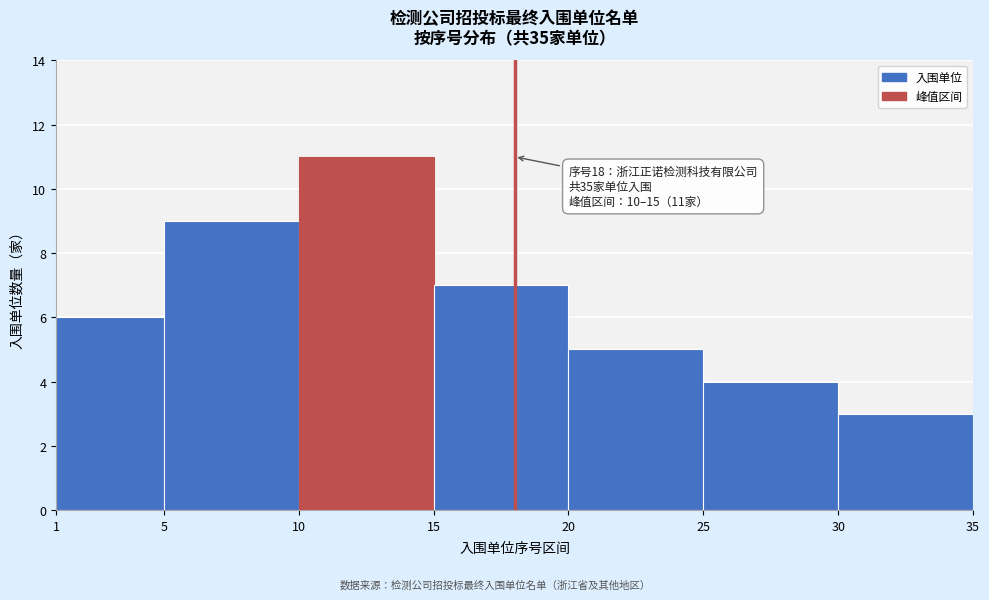

Which range on the x-axis has the tallest bar?

10 to 15